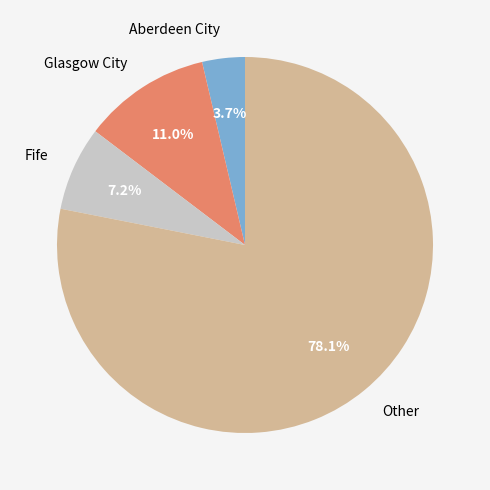

How many slices are in this pie chart?

4